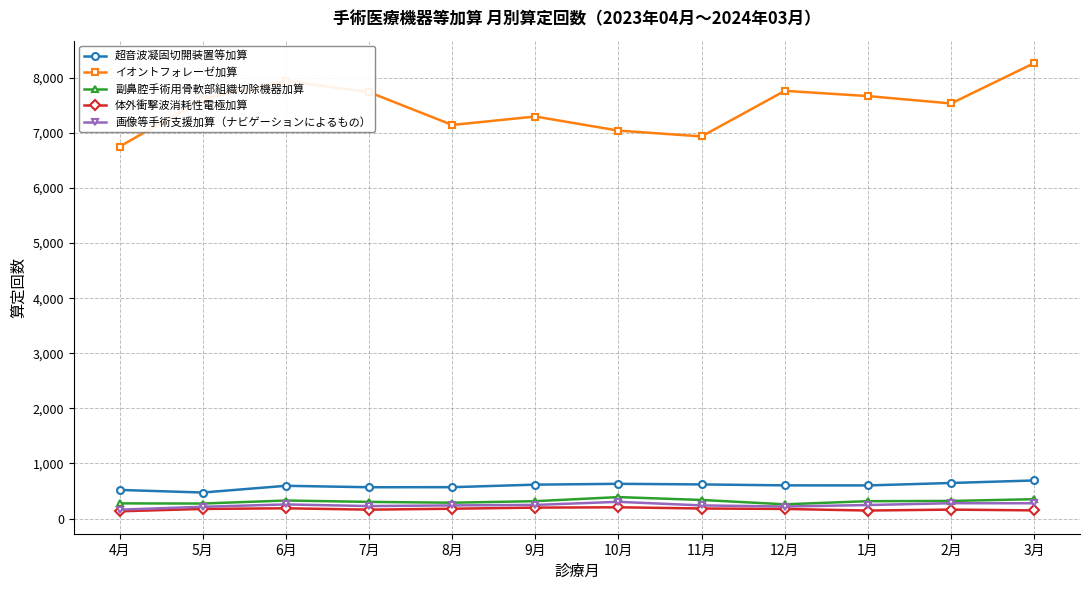

True or false: 副鼻腔手術用骨軟部組織切除機器加算 has more than 0 interior local peaks.

True